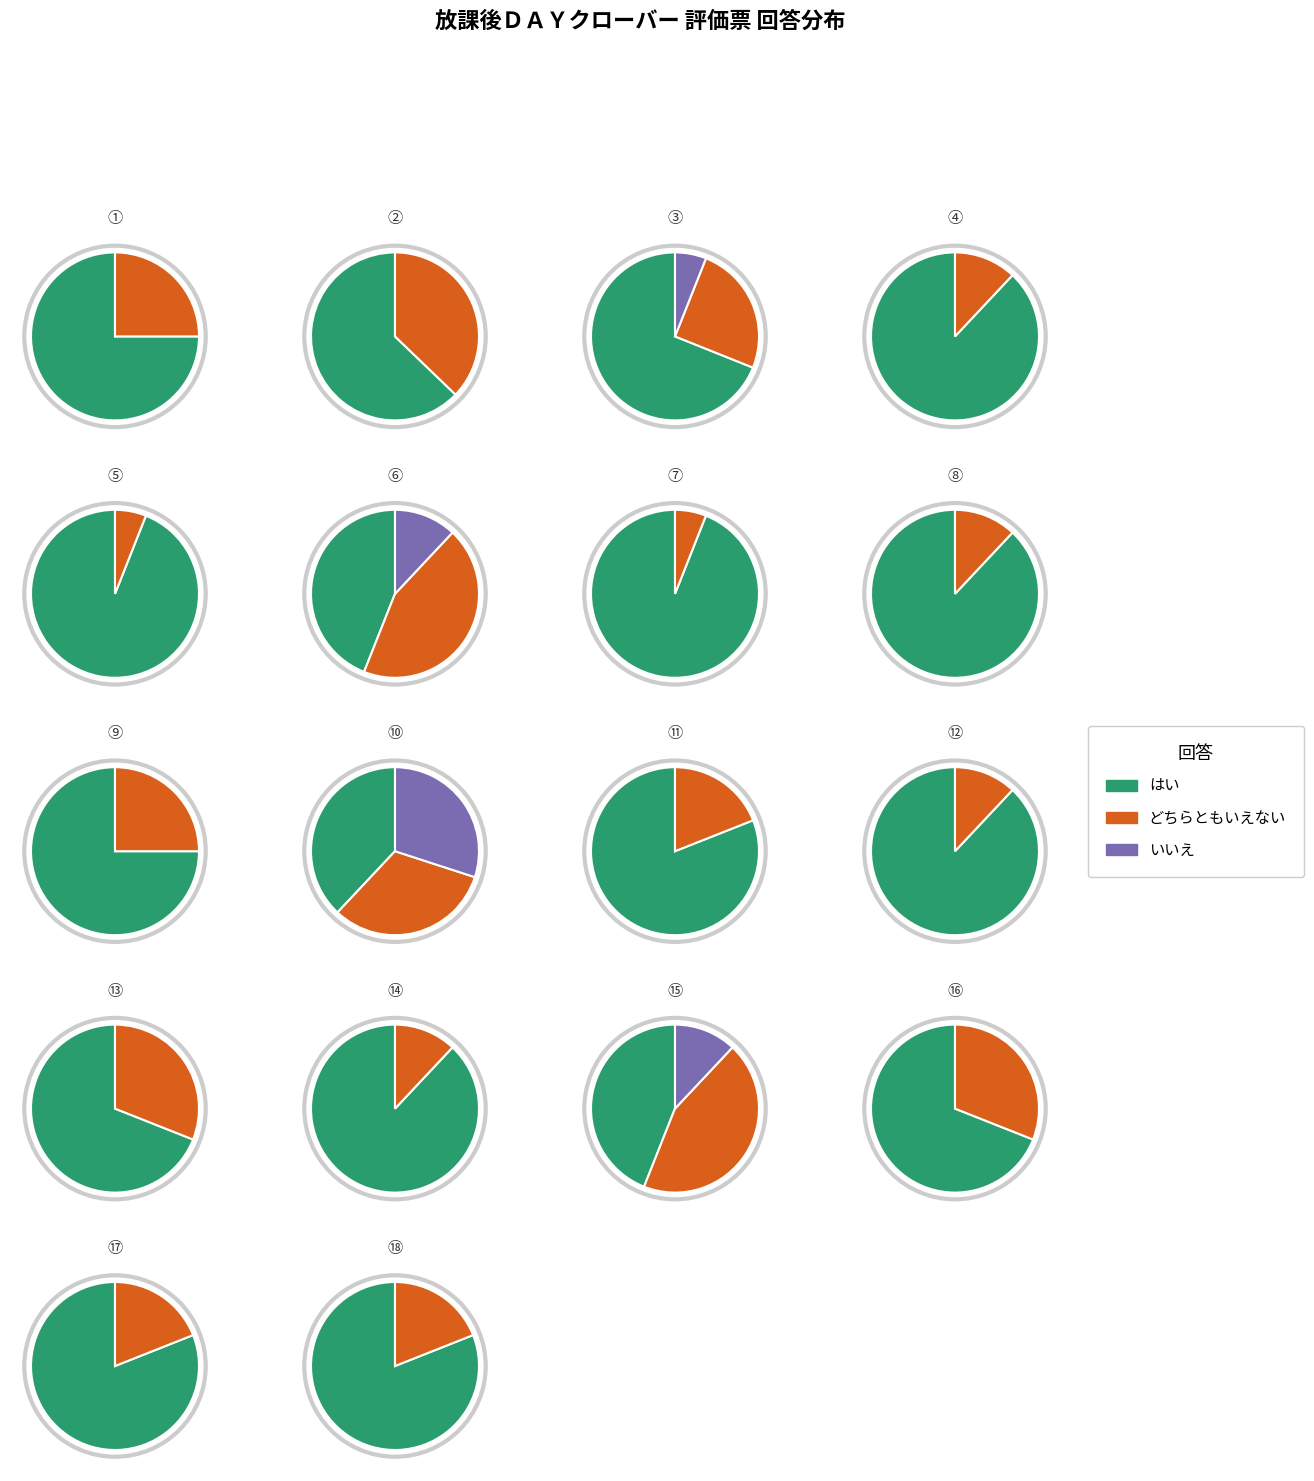

True or false: ③ accounts for 1% of the total.

False